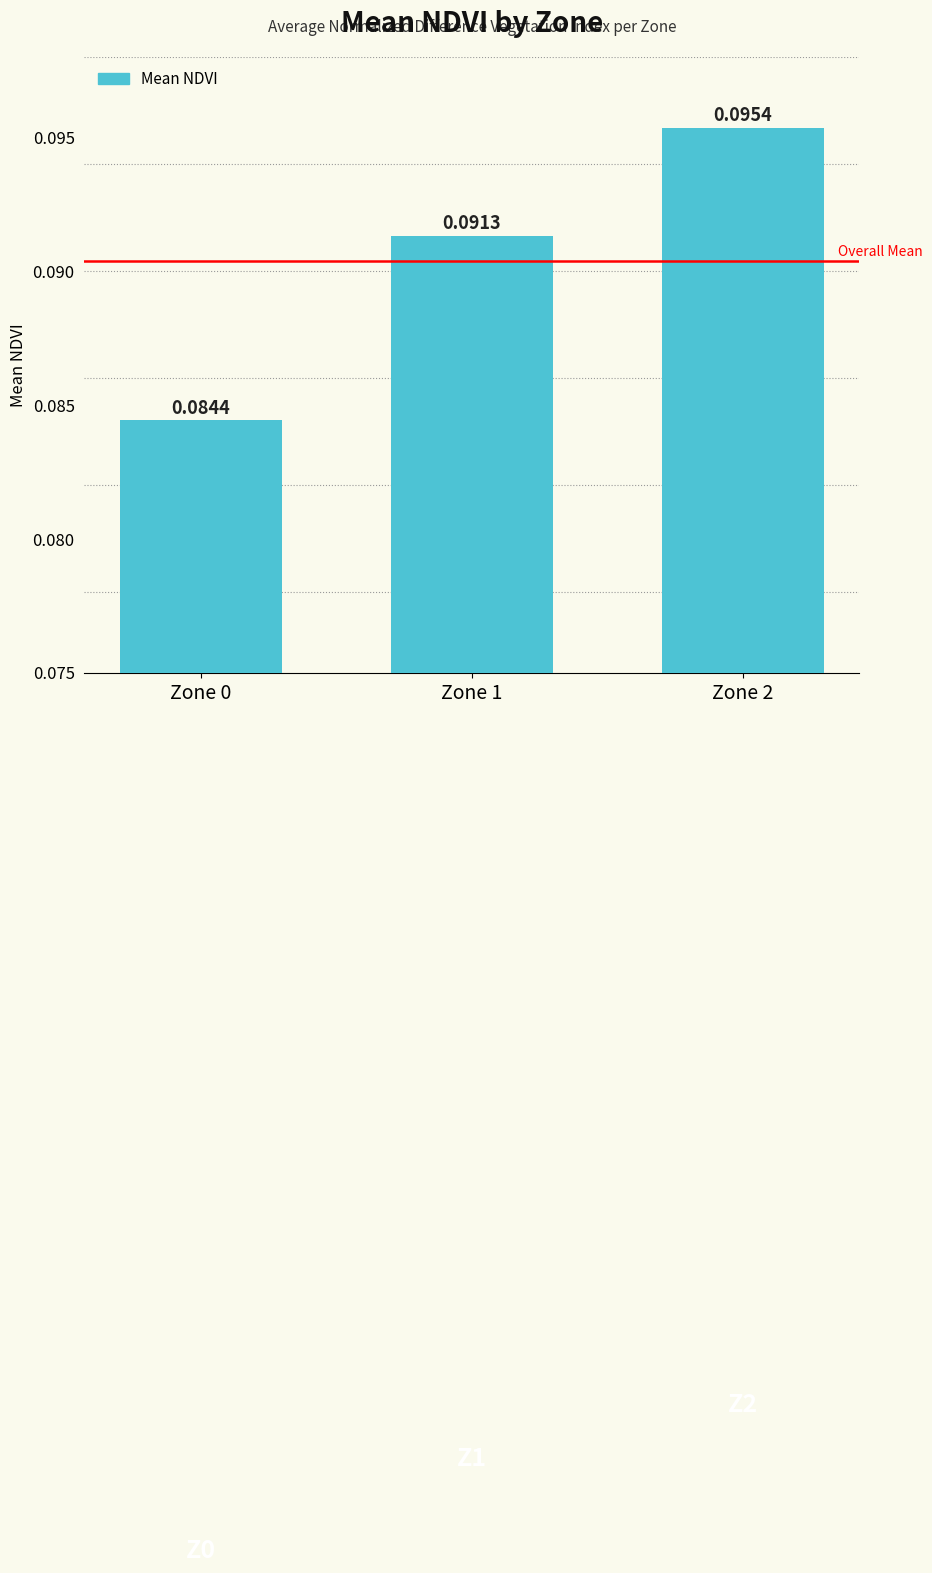

Which label corresponds to the largest value in the chart?

Zone 2